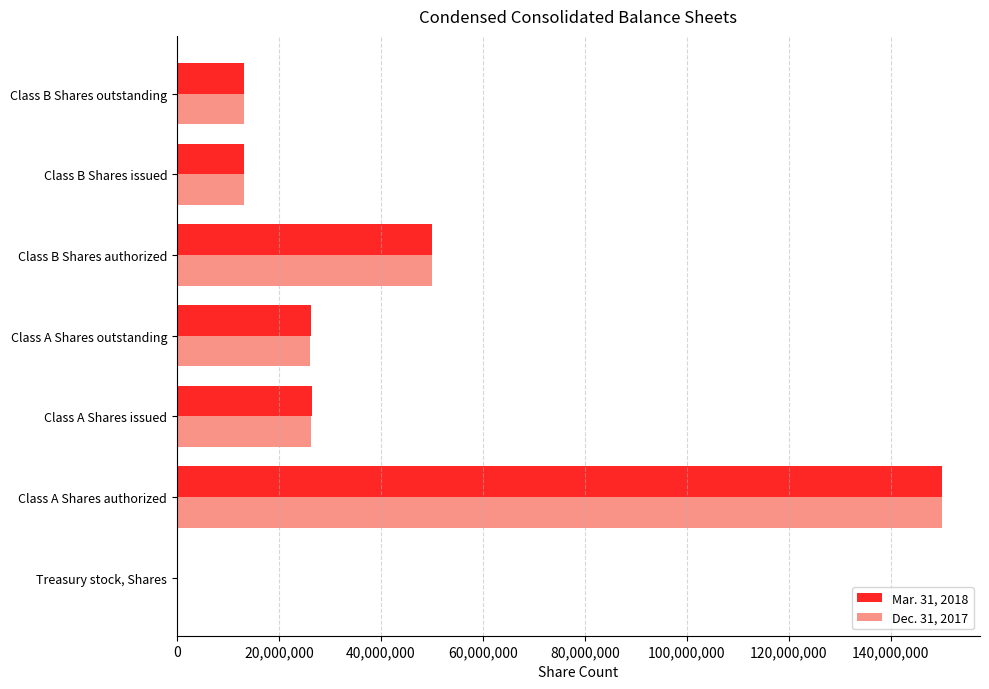

At which category is the sum across all series the highest?

Class A Shares authorized